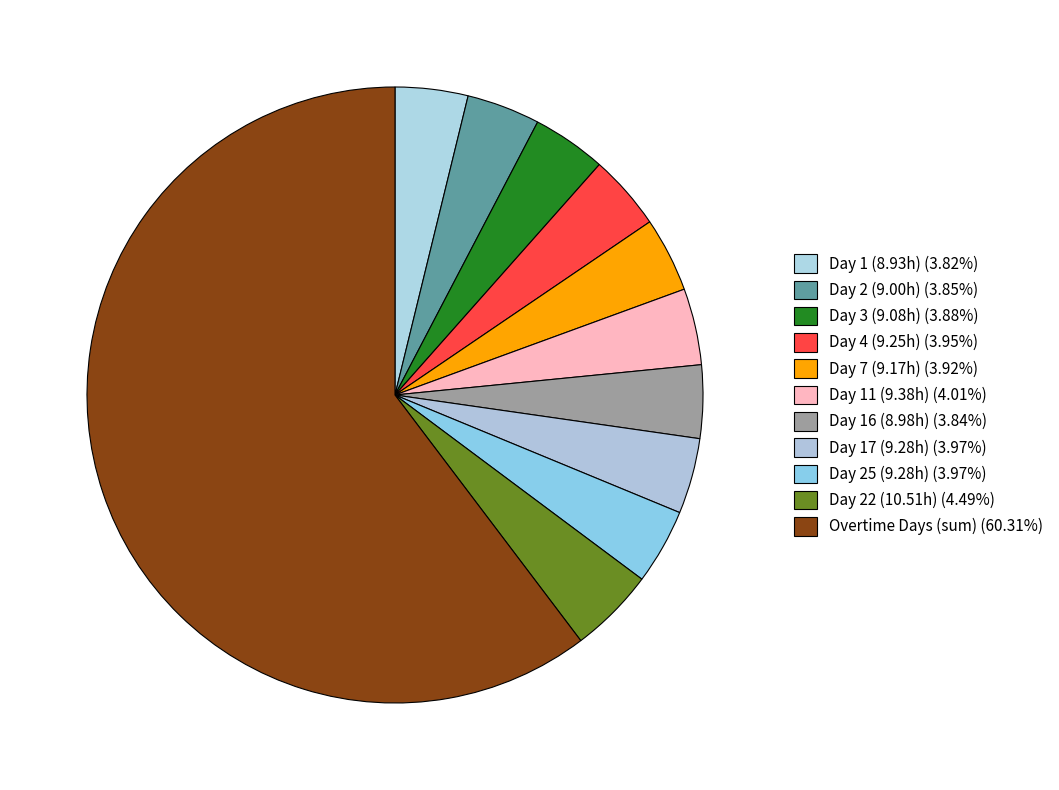

How many segments does this pie chart have?

11